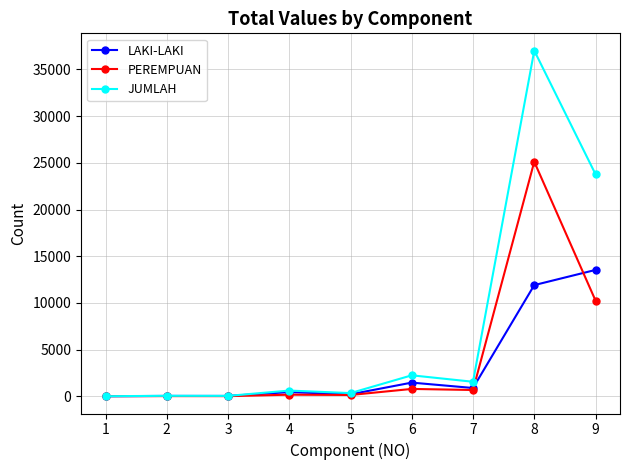

The value of PEREMPUAN at 1 is 12337. True or false?

False